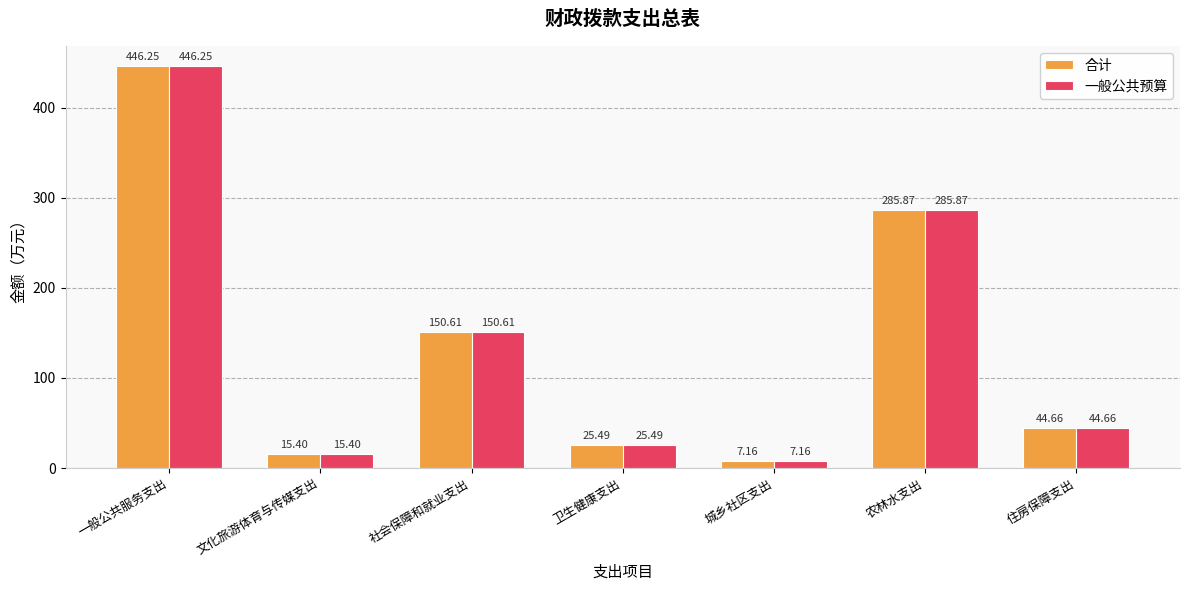

True or false: 合计 has a value of 150.6 at 社会保障和就业支出.

True